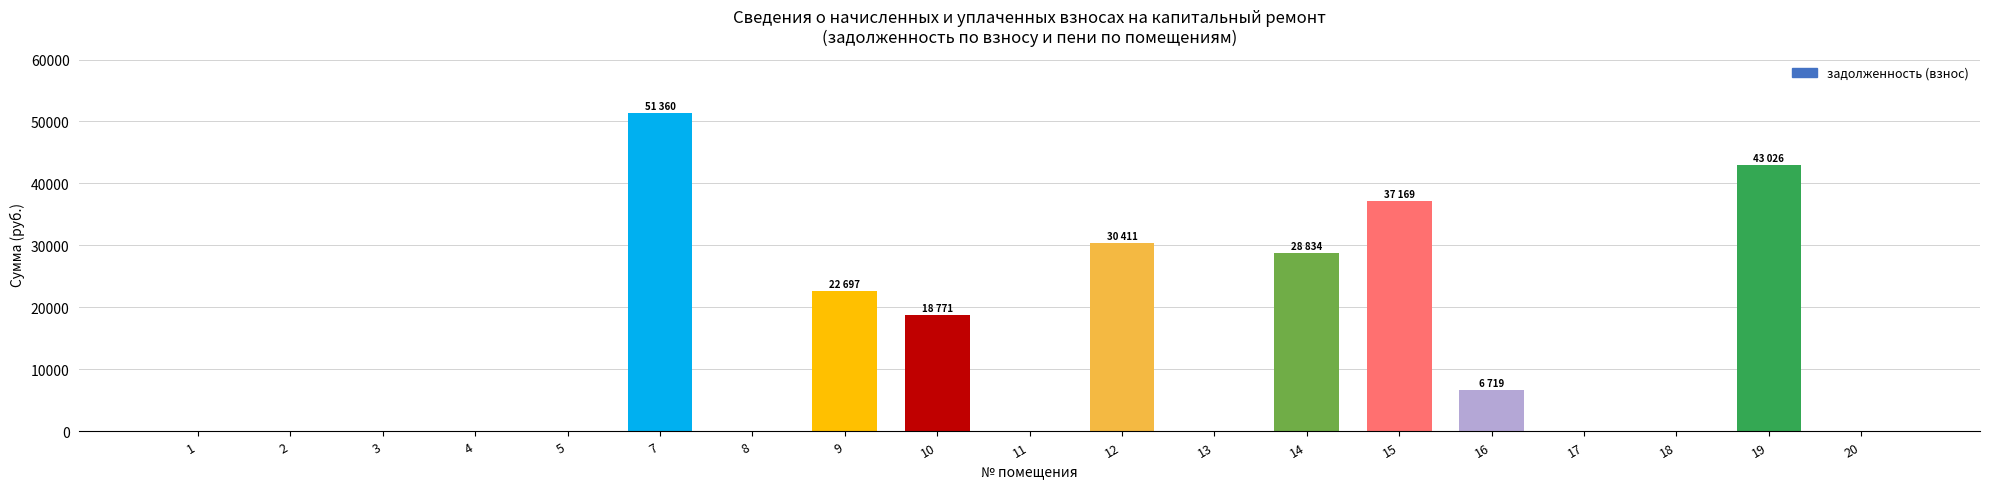

What is the change in value from 5 to 19?

+43025.9